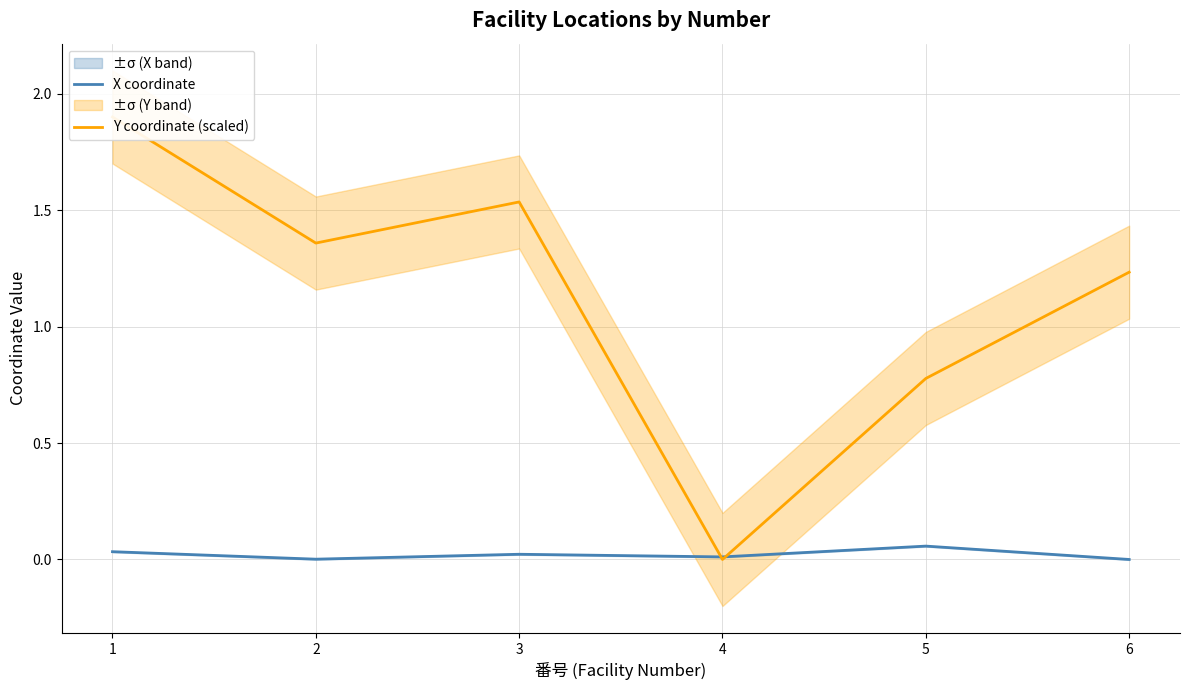

How many Y coordinate (scaled) values are between 0 and 1?

2